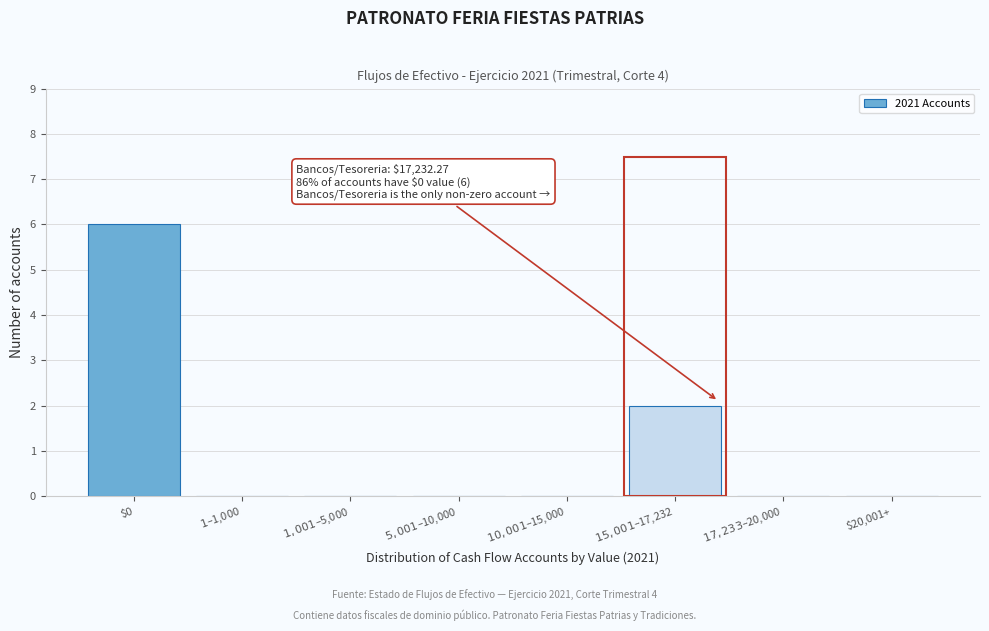

The value at $0 is 6. True or false?

True